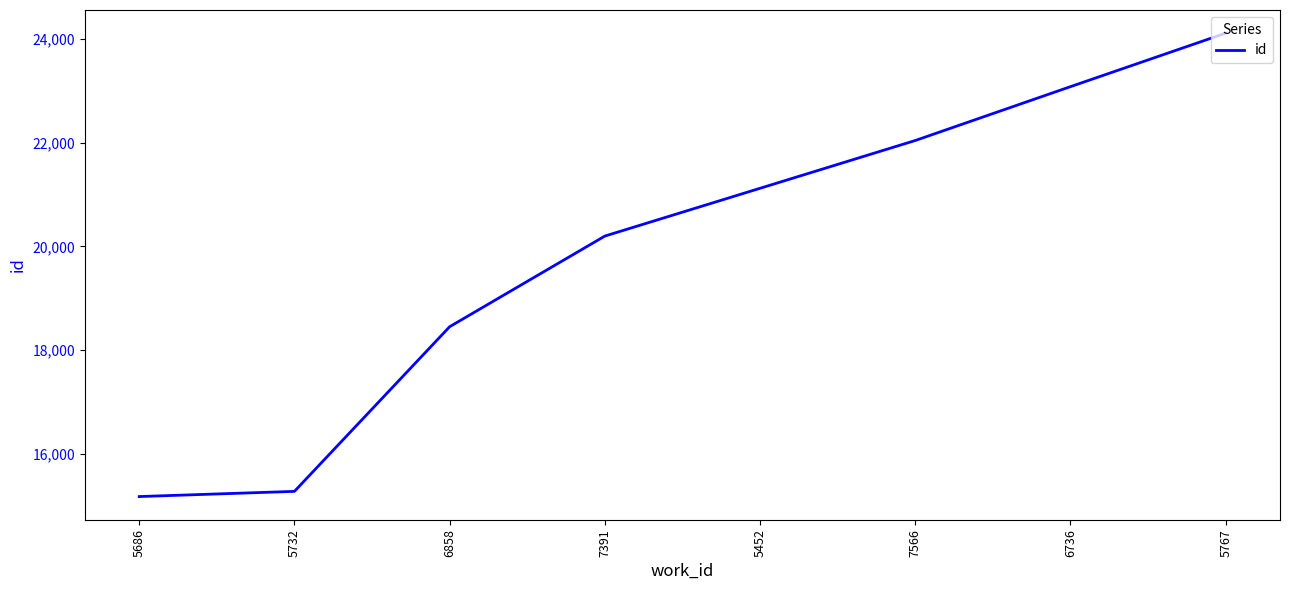

Which has a higher value, 7566 or 5686?

7566